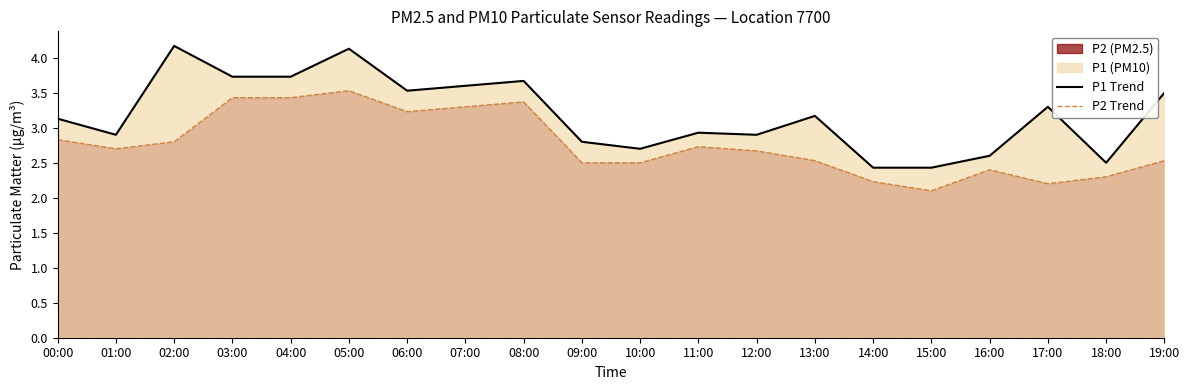

Is it true that P2 Trend equals 1.5 at 08:00?

False